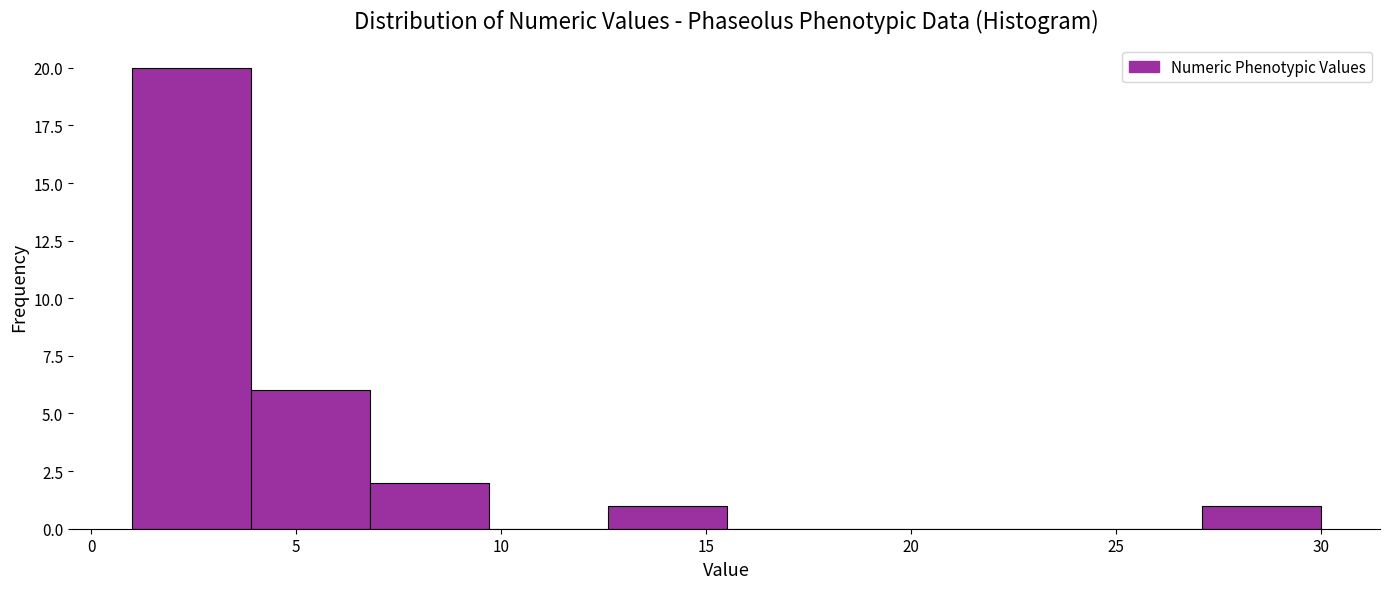

Reading left to right, list every bar in this chart as the range it spans on the x-axis followed by its height. Neither the bar edges nor the heights are printed on the chart, so give them approximately, as read against the axes.

1.0 to 3.9: 20
3.9 to 6.8: 6
6.8 to 9.7: 2
9.7 to 12.6: 0
12.6 to 15.5: 1
15.5 to 18.4: 0
18.4 to 21.3: 0
21.3 to 24.2: 0
24.2 to 27.1: 0
27.1 to 30.0: 1